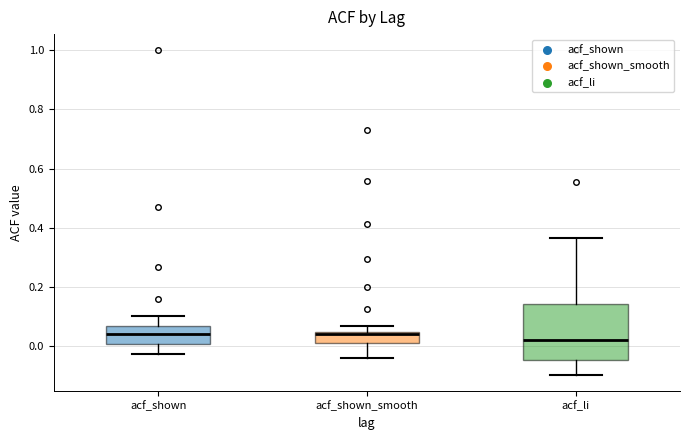

Reading left to right, read every box against the y-axis: the position of its median line, the range the box covers, and the ends of its whiskers. The values are not printed on the chart, so give them approximately, as read against the axis.

acf_shown: median 0.04, box 0.00 to 0.06, whiskers -0.02 to 0.10
acf_shown_smooth: median 0.04 (just below the box's upper edge), box 0.02 to 0.04, whiskers -0.04 to 0.06
acf_li: median 0.02, box -0.04 to 0.14, whiskers -0.10 to 0.36